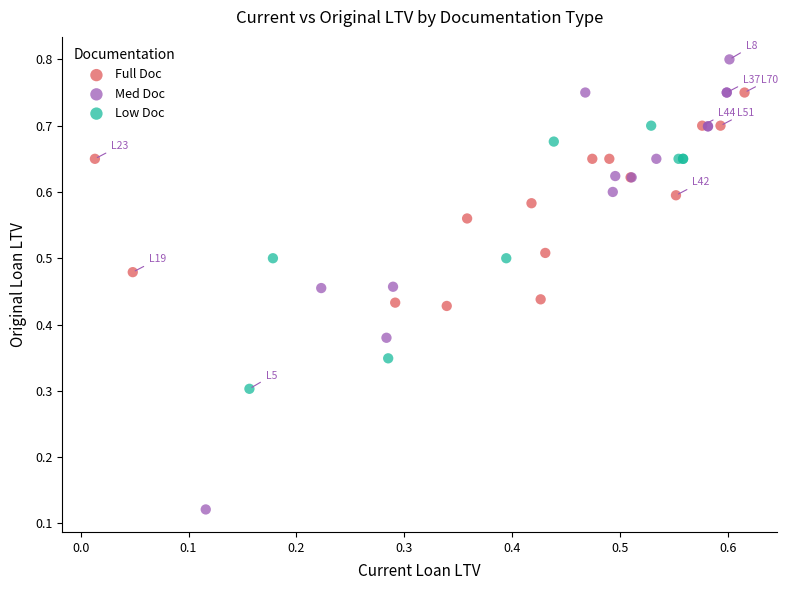

Which series contains the lowest Y value?

Med Doc